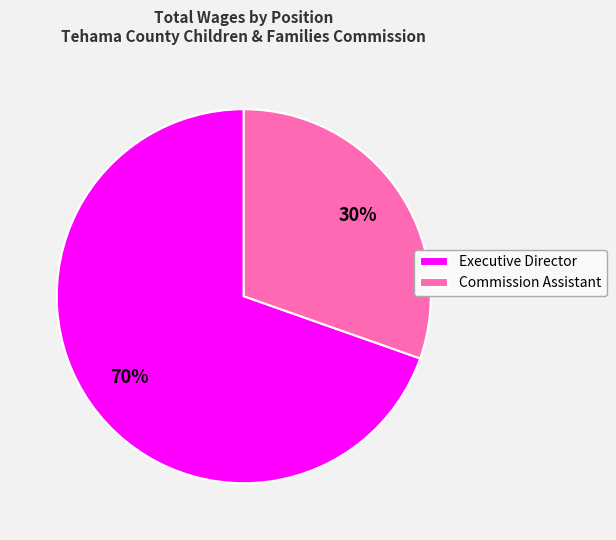

What is the majority slice?

Executive Director